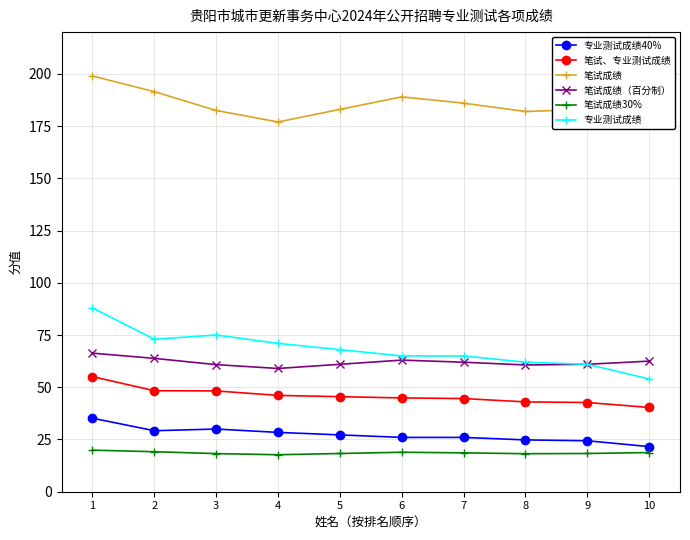

At which category does 专业测试成绩 reach its first local peak?

3